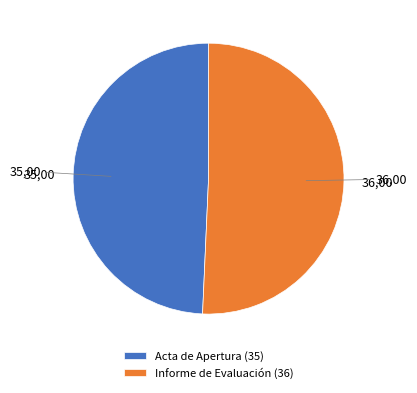

Approximately how many times larger is the value at Acta de Apertura (35) compared to Informe de Evaluación (36)?

1.0